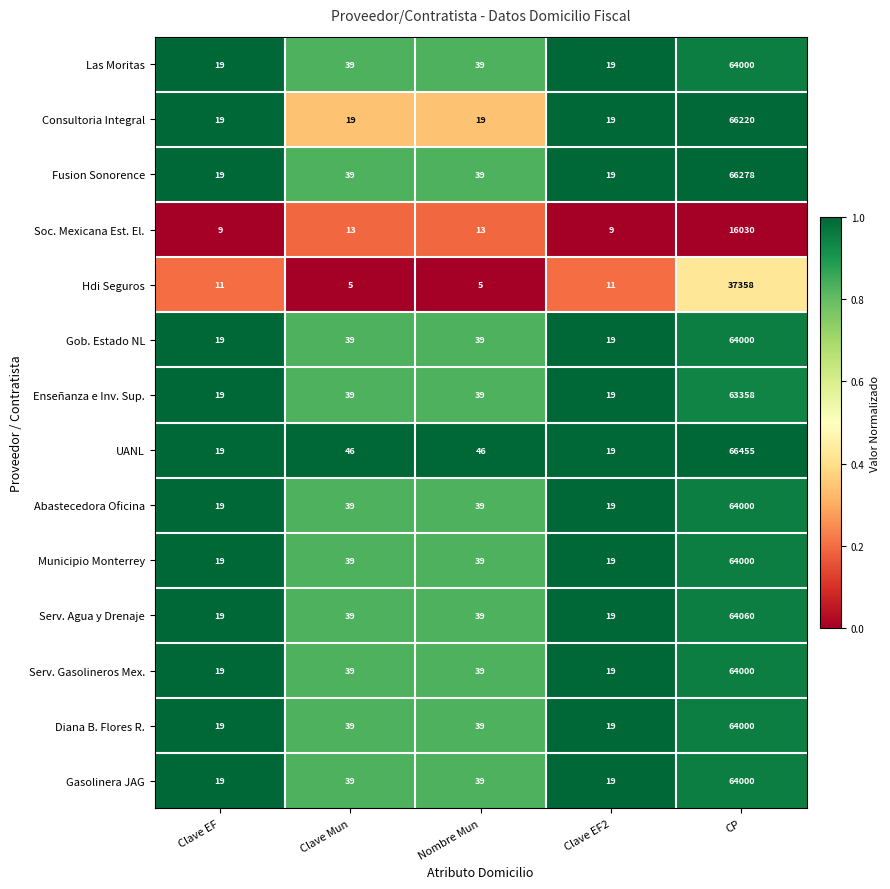

How many data points in UANL are less than 46?

2